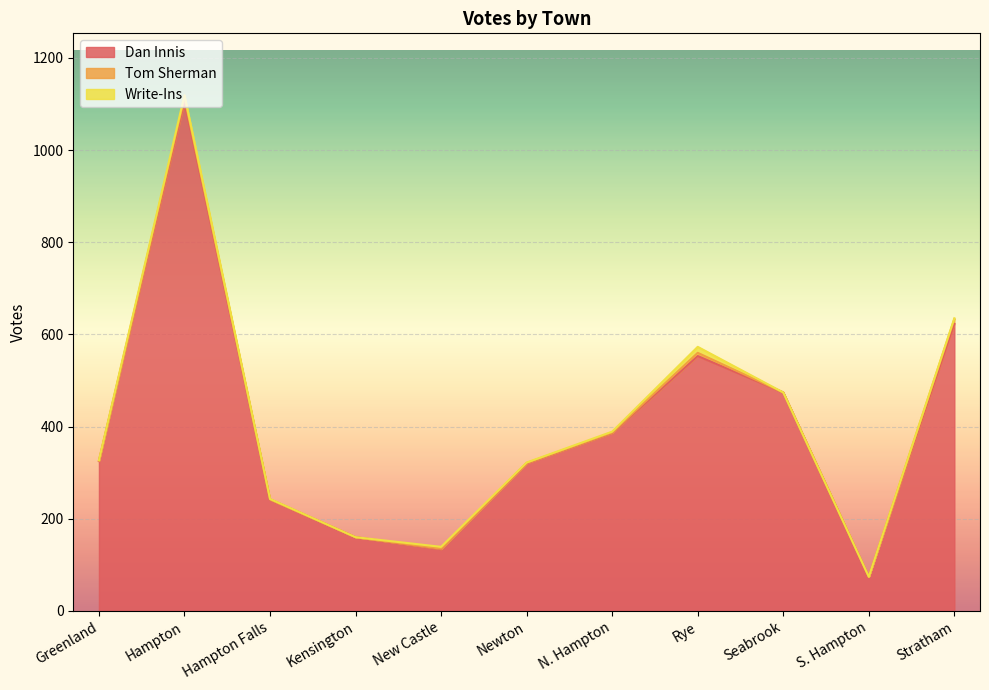

How many positive values does the Tom Sherman series have?

7